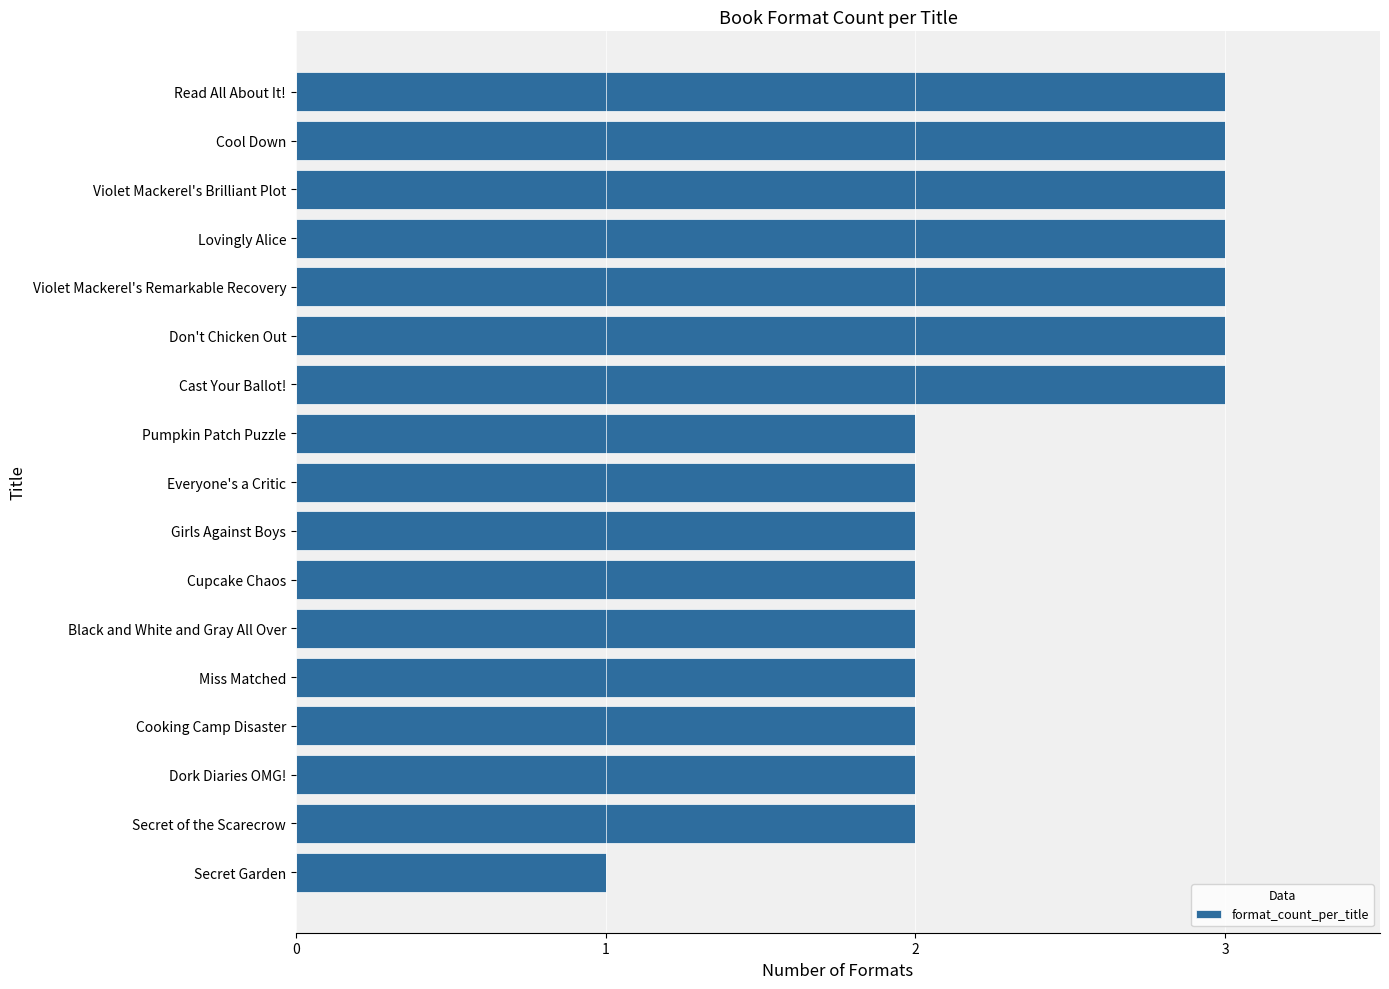

Count the values in the range 2 to 3.

16